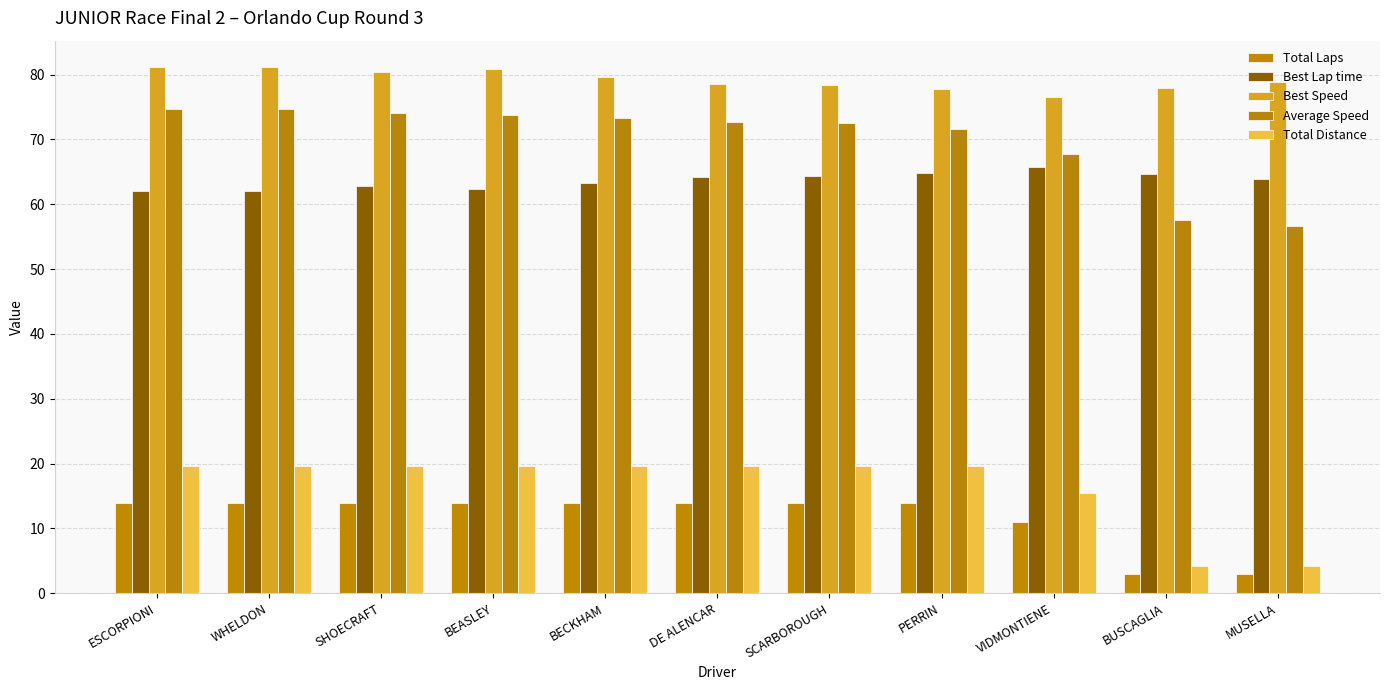

How many bars are there in each group?

5